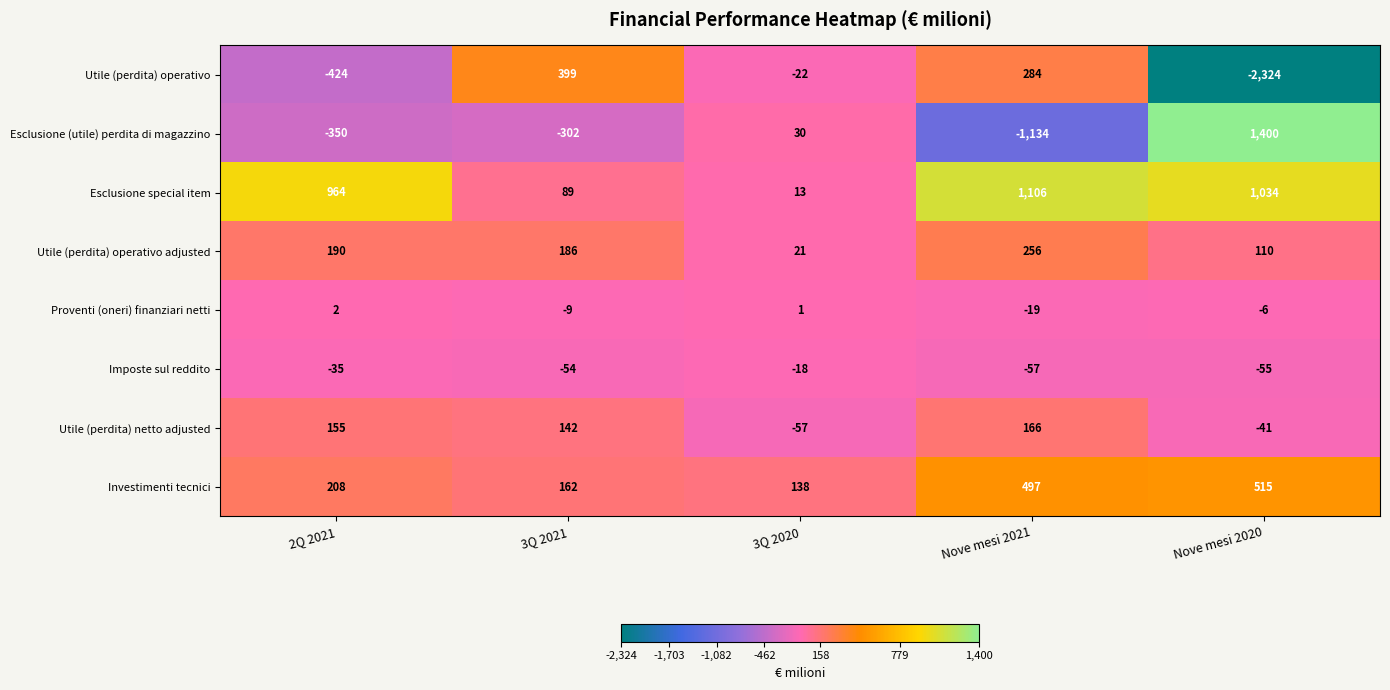

Between 2Q 2021 and 3Q 2020, which series saw the biggest shift?

Esclusione special item